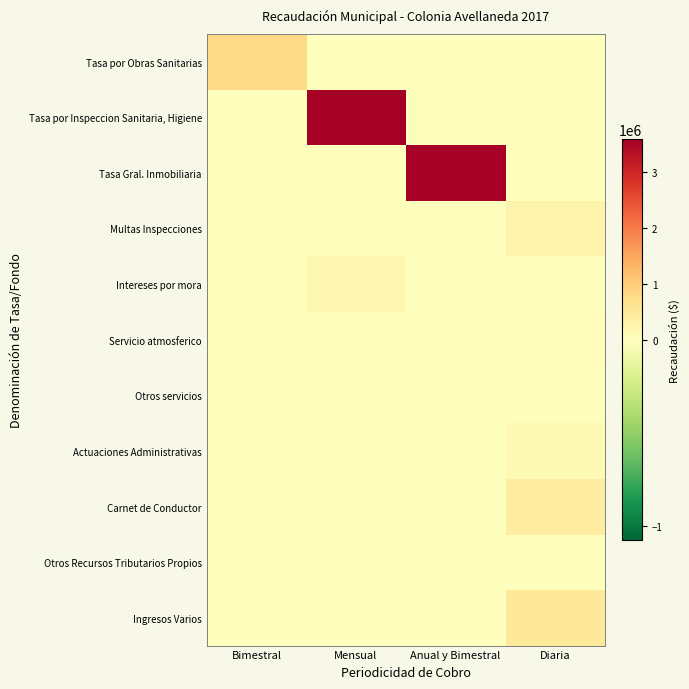

How many series are shown in this chart?

11